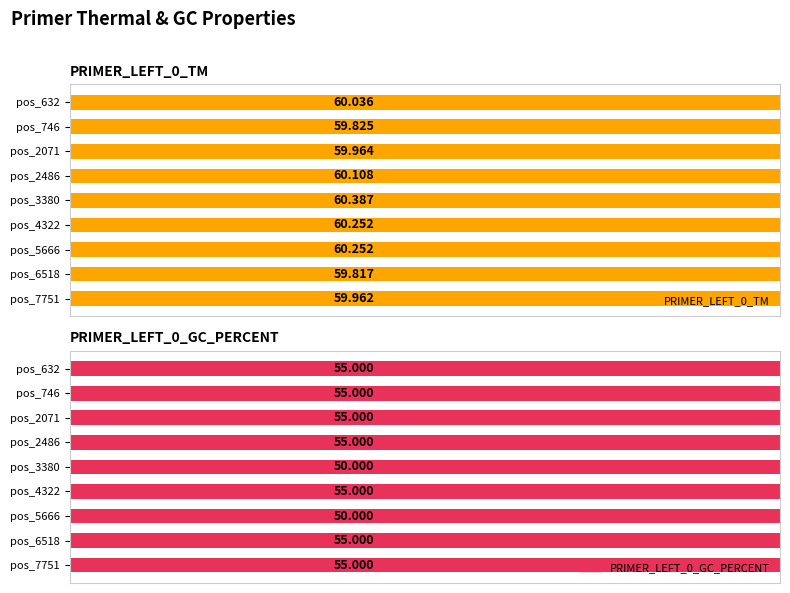

How many bars are there in total?

18